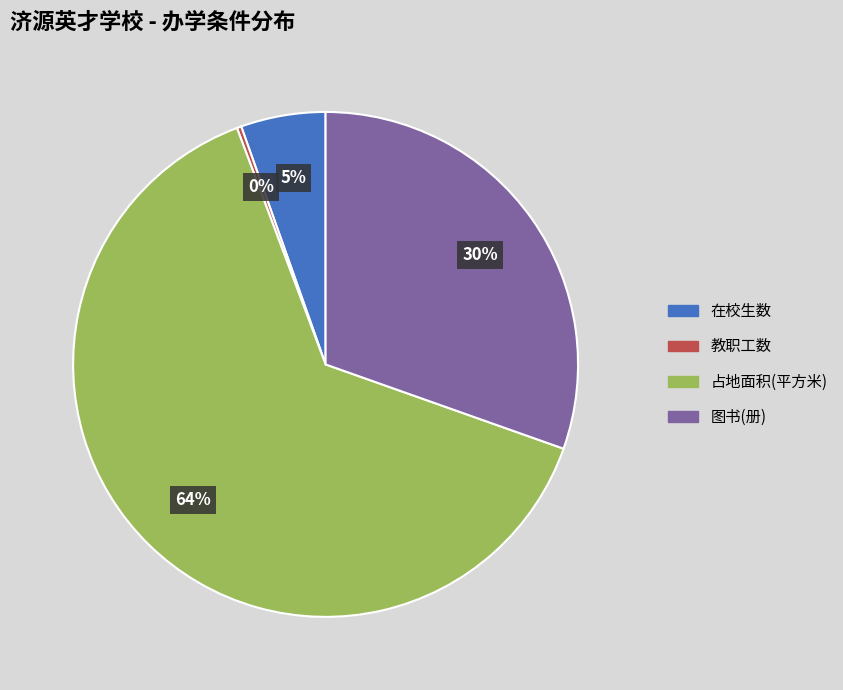

To the nearest percent, what is the average slice percentage?

25%